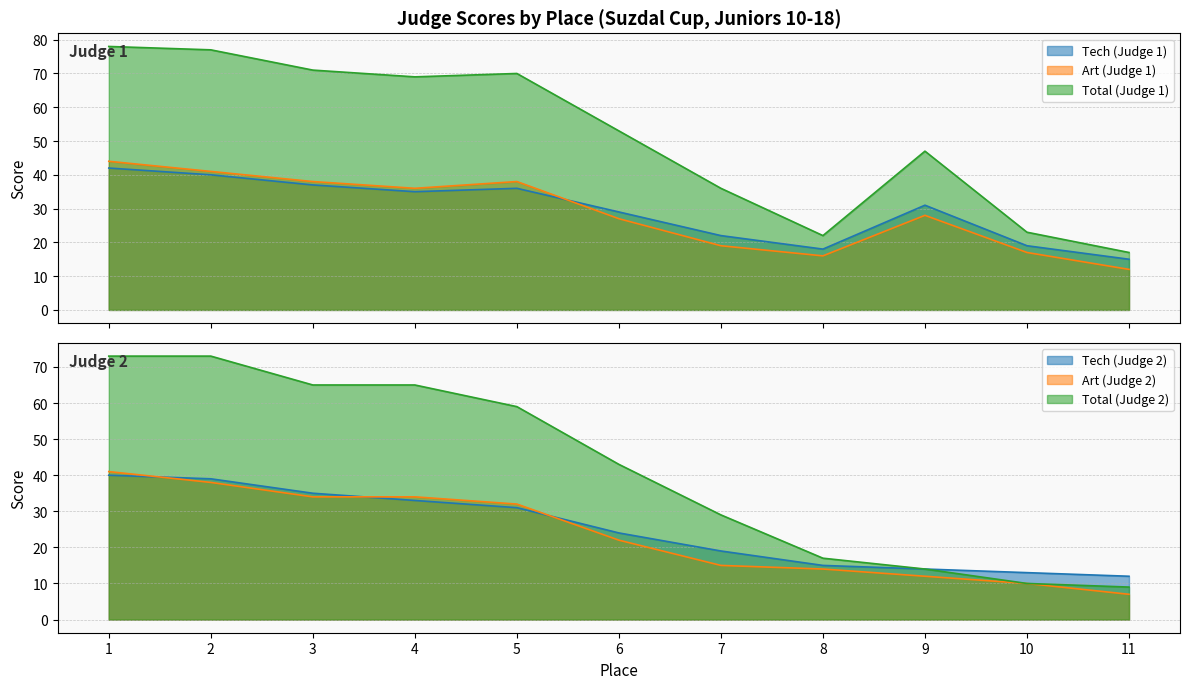

Rank the categories by Tech (Judge 1) value from highest to lowest.

1, 2, 3, 5, 4, 9, 6, 7, 10, 8, 11